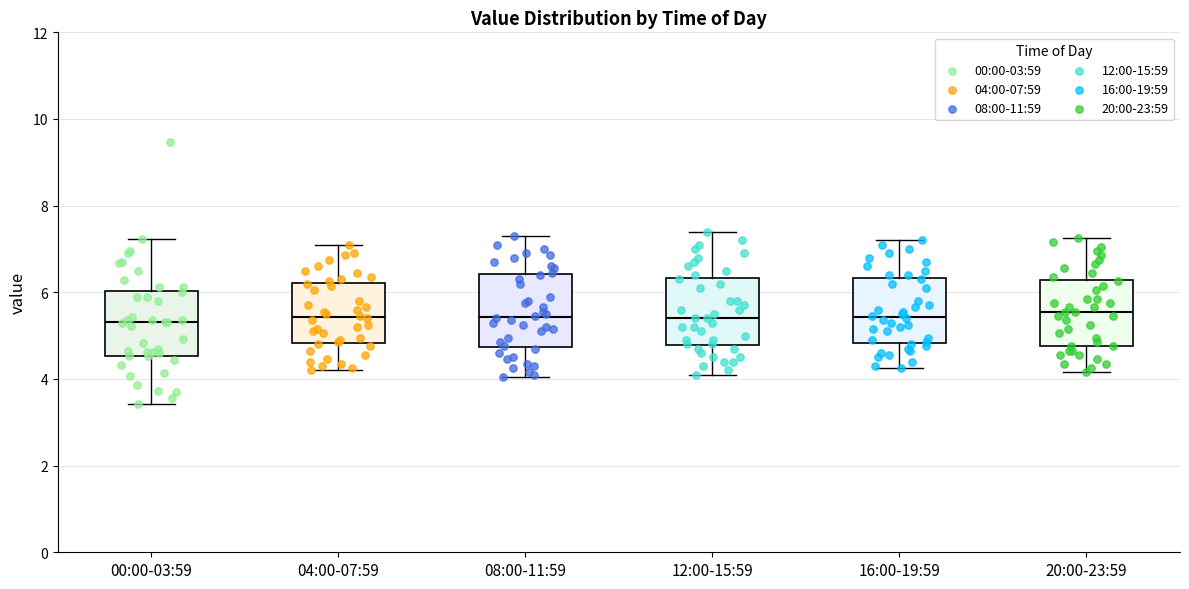

Reading left to right, transcribe this box plot: for each box, give where its median line is, the range the box spans, and where its two whiskers end, as read against the y-axis. The values are not printed on the chart, so give them approximately, as read against the axis.

00:00-03:59: median 5.4, box 4.6 to 6.0, whiskers 3.4 to 7.2
04:00-07:59: median 5.4, box 4.8 to 6.2, whiskers 4.2 to 7.2
08:00-11:59: median 5.4, box 4.8 to 6.4, whiskers 4.0 to 7.4
12:00-15:59: median 5.4, box 4.8 to 6.4, whiskers 4.2 to 7.4
16:00-19:59: median 5.4, box 4.8 to 6.4, whiskers 4.2 to 7.2
20:00-23:59: median 5.6, box 4.8 to 6.2, whiskers 4.2 to 7.2